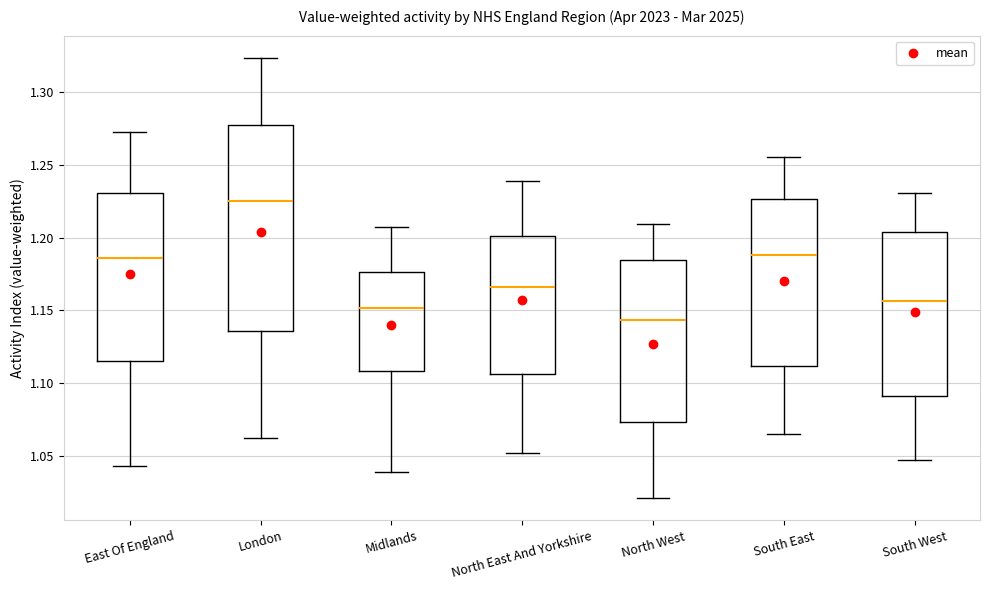

Which box is the tallest, from its lower edge to its upper edge?

London